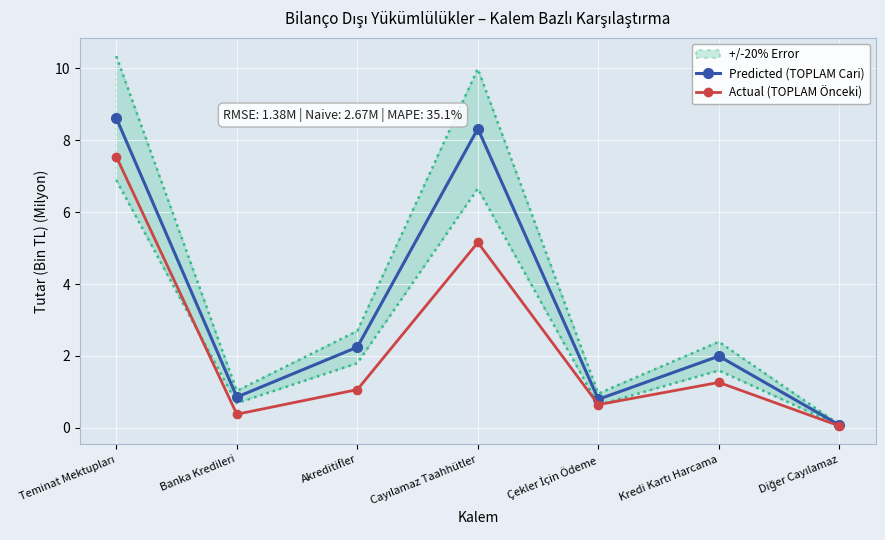

How many interior local peaks does the Actual (TOPLAM Önceki) series have?

2